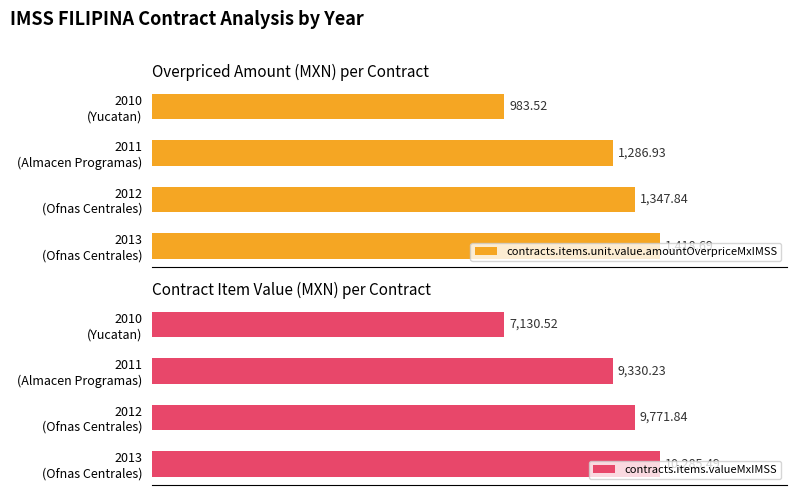

Rank the categories by contracts.items.unit.value.amountOverpriceMxIMSS value from lowest to highest.

2010
(Yucatan), 2011
(Almacen Programas), 2012
(Ofnas Centrales), 2013
(Ofnas Centrales)